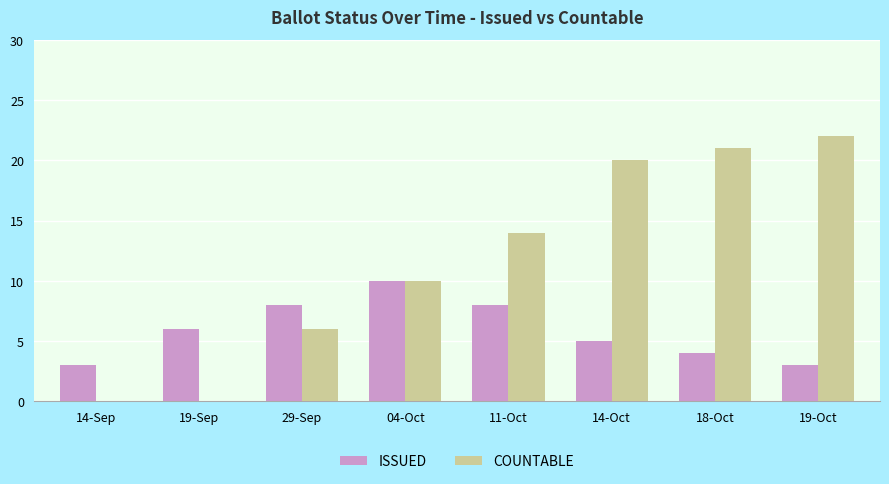

What is the maximum value for ISSUED?

10